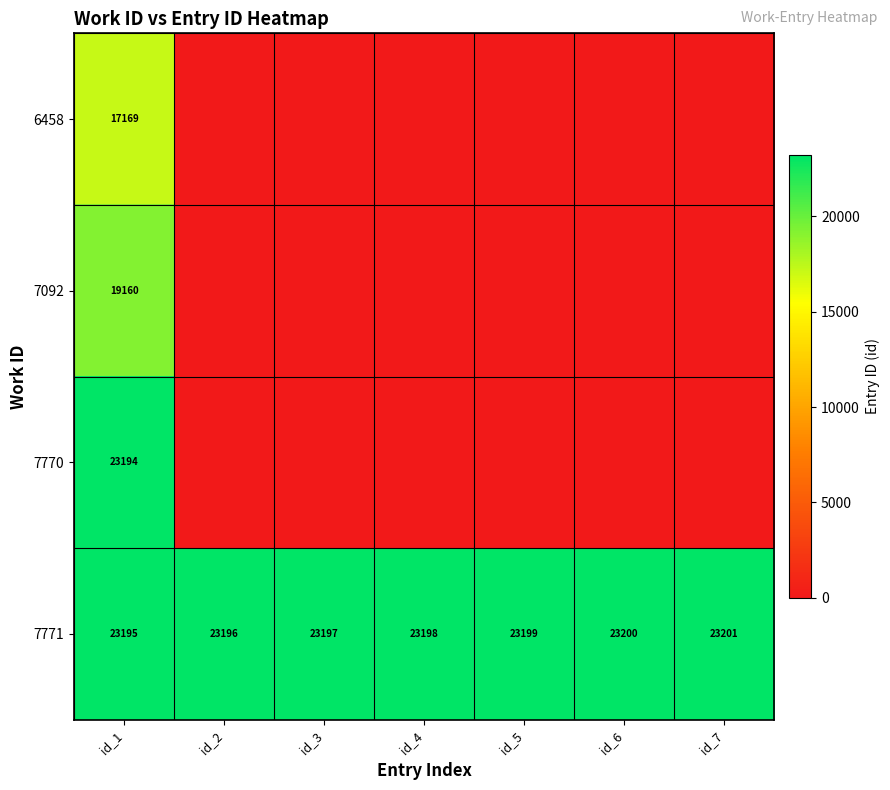

What is the total value across all series at id_3?

23197